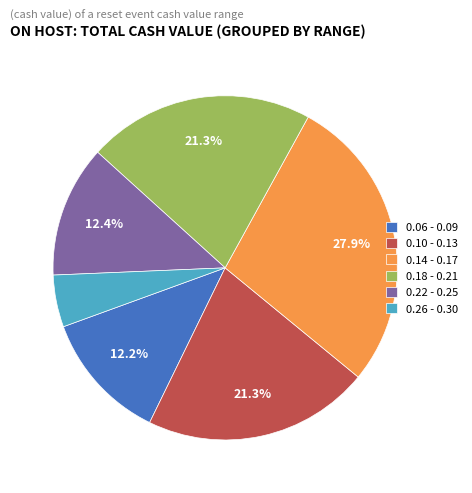

Is 0.10 - 0.13 the majority of the pie?

No